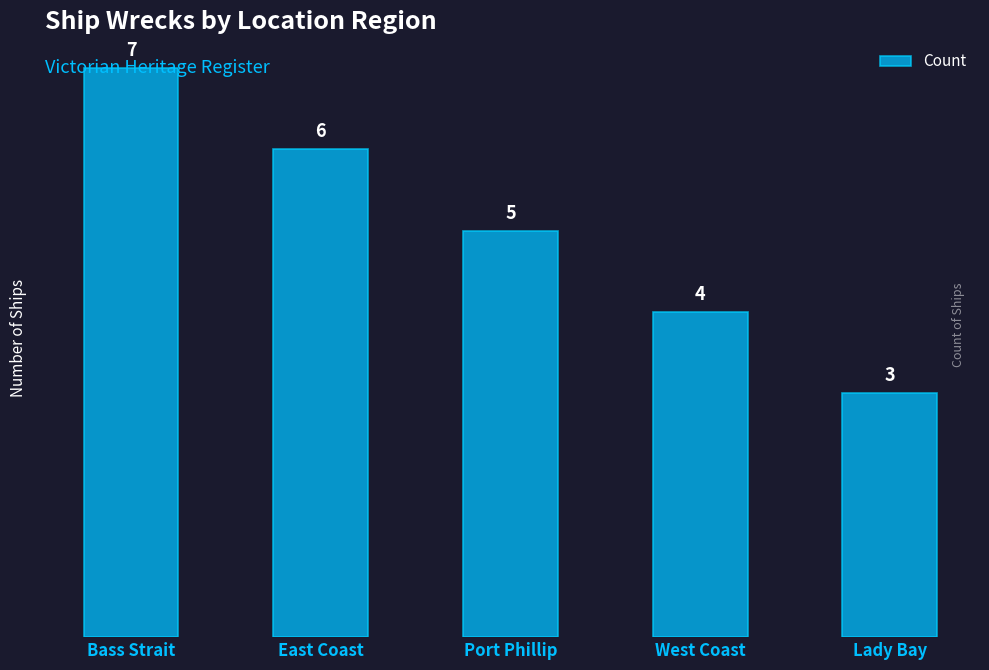

At which label is the value closest to 5?

Port Phillip